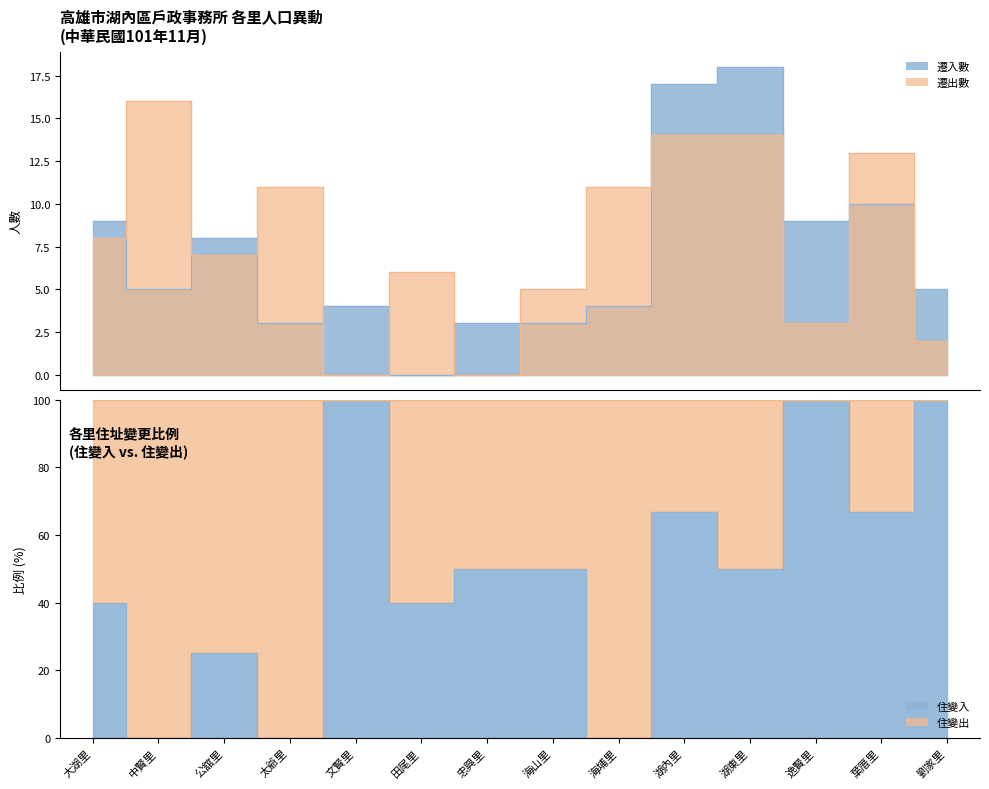

How many positive values does the 遷出數 series have?

12